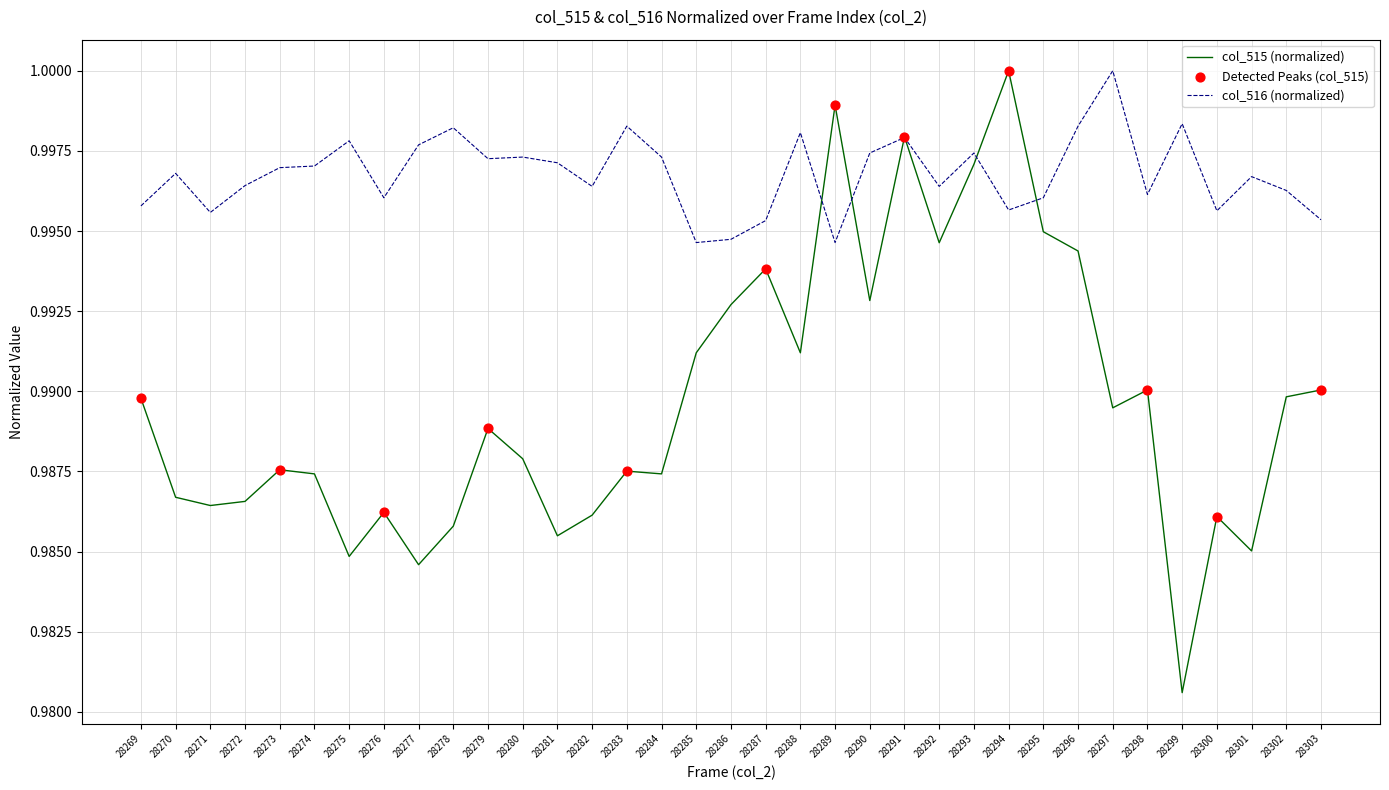

What is the total value across all series at 28273?

2.0